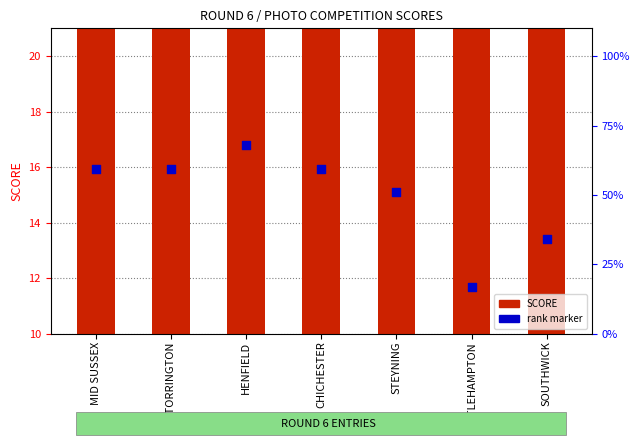

What are all the series names shown in the legend?

SCORE, rank marker